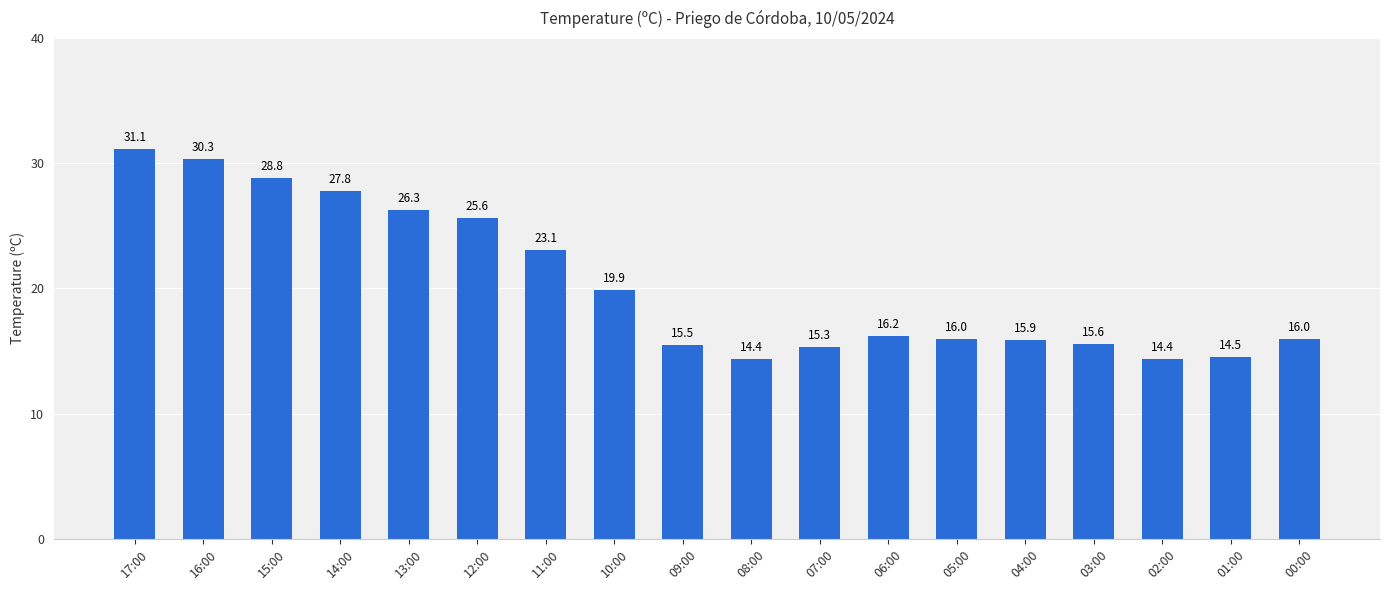

What is the difference between the maximum and second lowest values?

16.7